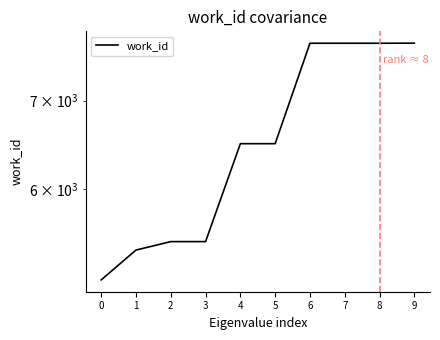

Rank the categories by value from highest to lowest.

9, 6, 7, 8, 4, 5, 2, 3, 1, 0